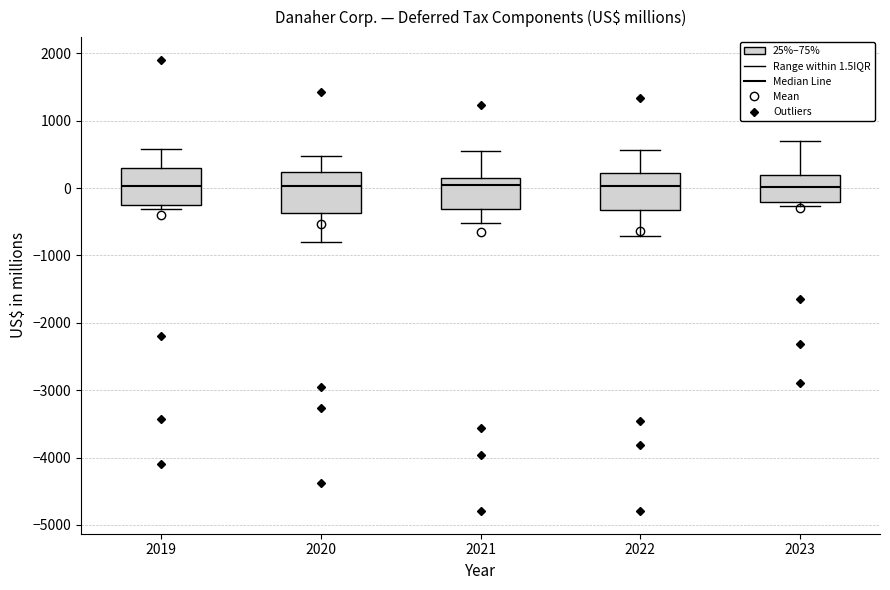

Where is the upper edge of the box at x = 2020 on the y-axis? The values are not printed on the chart, so give them approximately, as read against the axis.

200